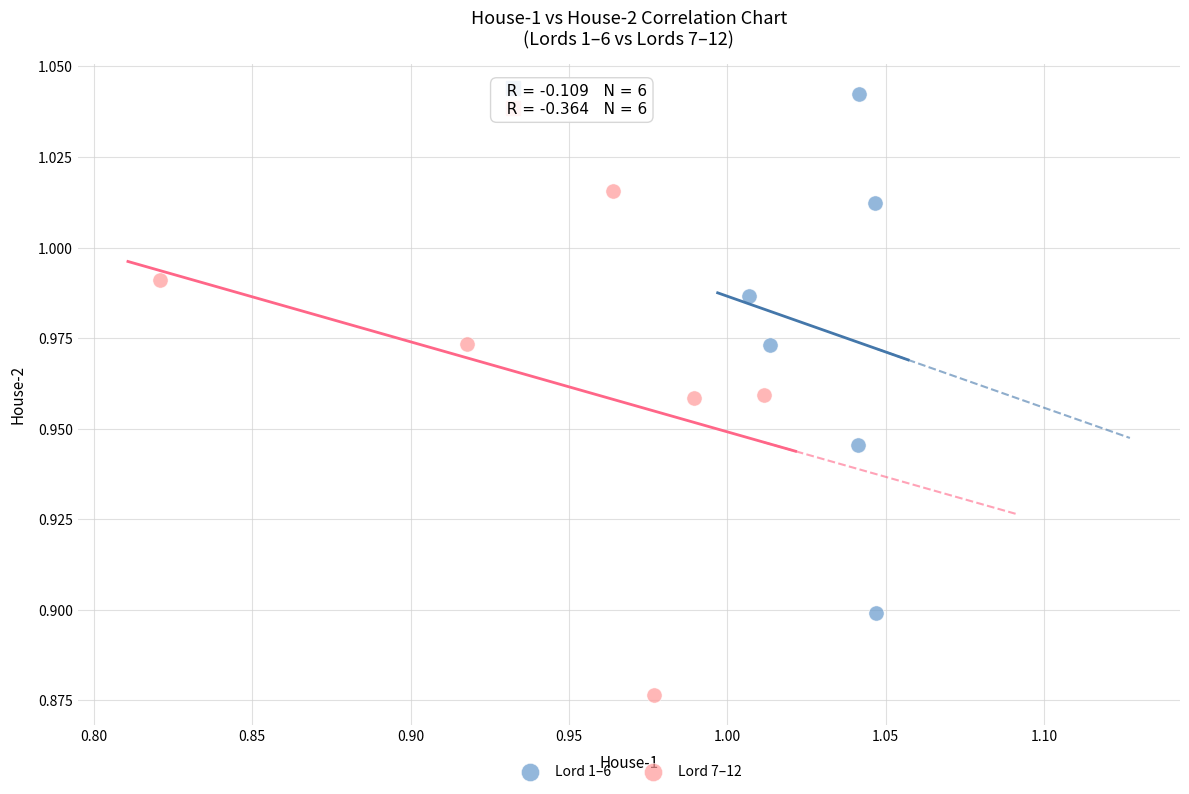

Which series has the largest Y range (max minus min)?

Lord 1–6